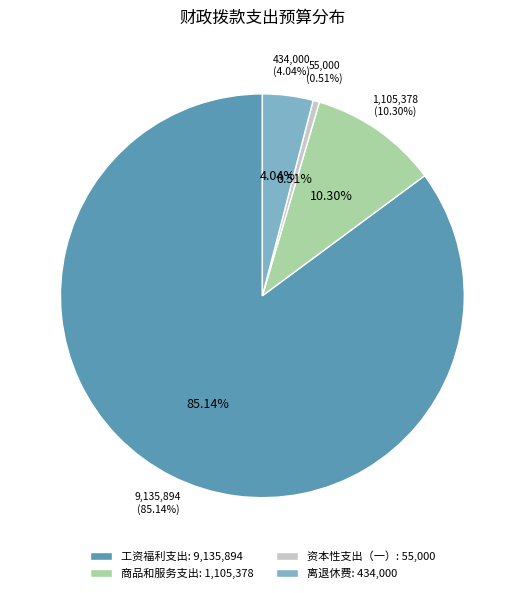

Is it true that 离退休费 is 4% of the pie?

True